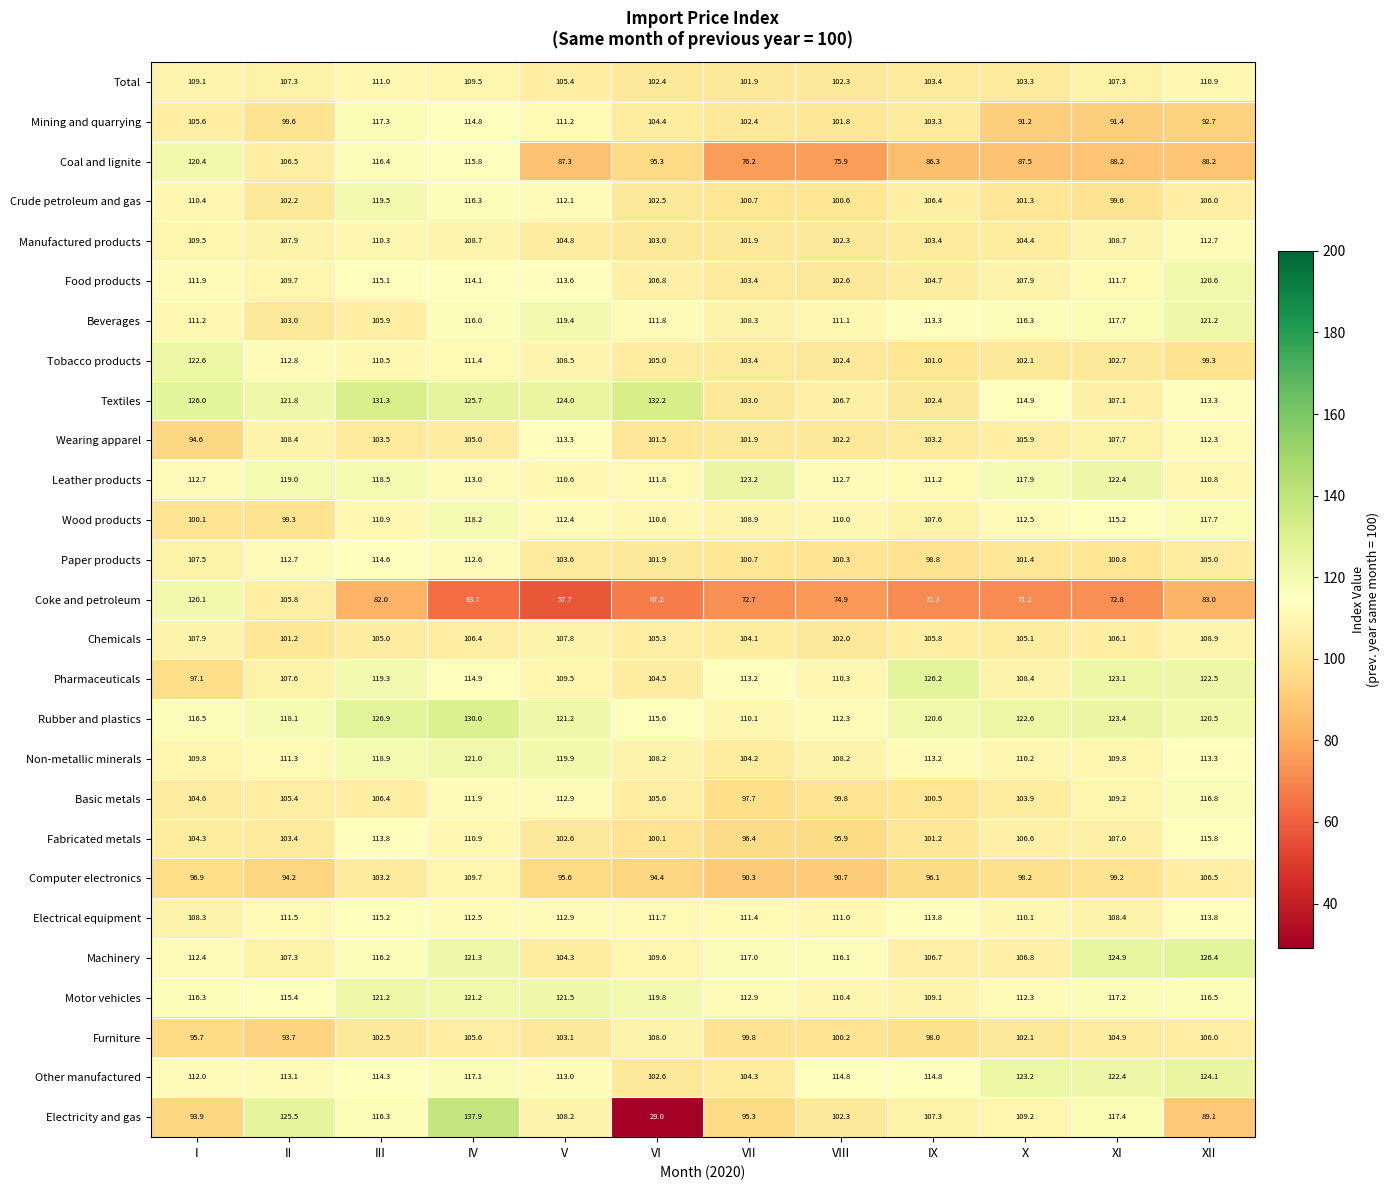

Rank the series by their maximum value, from highest to lowest.

Electricity and gas, Textiles, Rubber and plastics, Machinery, Pharmaceuticals, Other manufactured, Leather products, Tobacco products, Motor vehicles, Beverages, Non-metallic minerals, Food products, Coal and lignite, Coke and petroleum, Crude petroleum and gas, Wood products, Mining and quarrying, Basic metals, Fabricated metals, Electrical equipment, Paper products, Wearing apparel, Manufactured products, Total, Computer electronics, Chemicals, Furniture